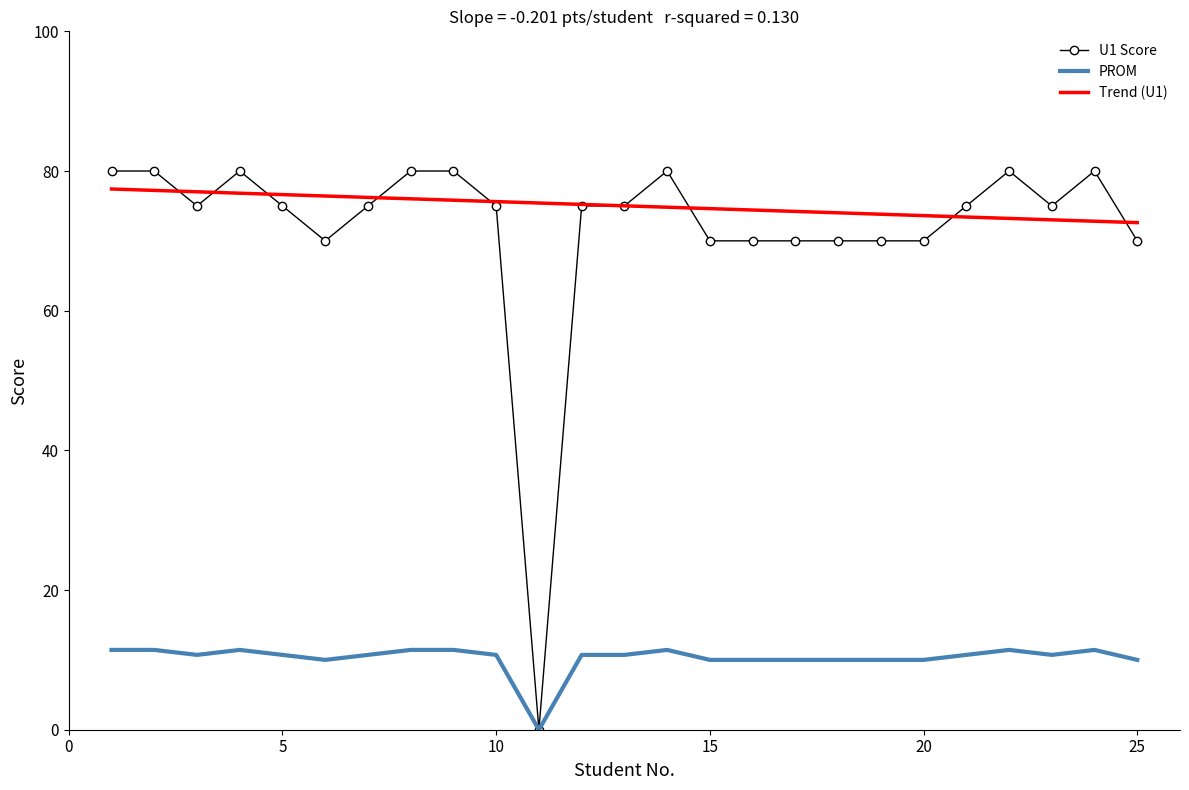

What is the greatest value displayed?

80.0